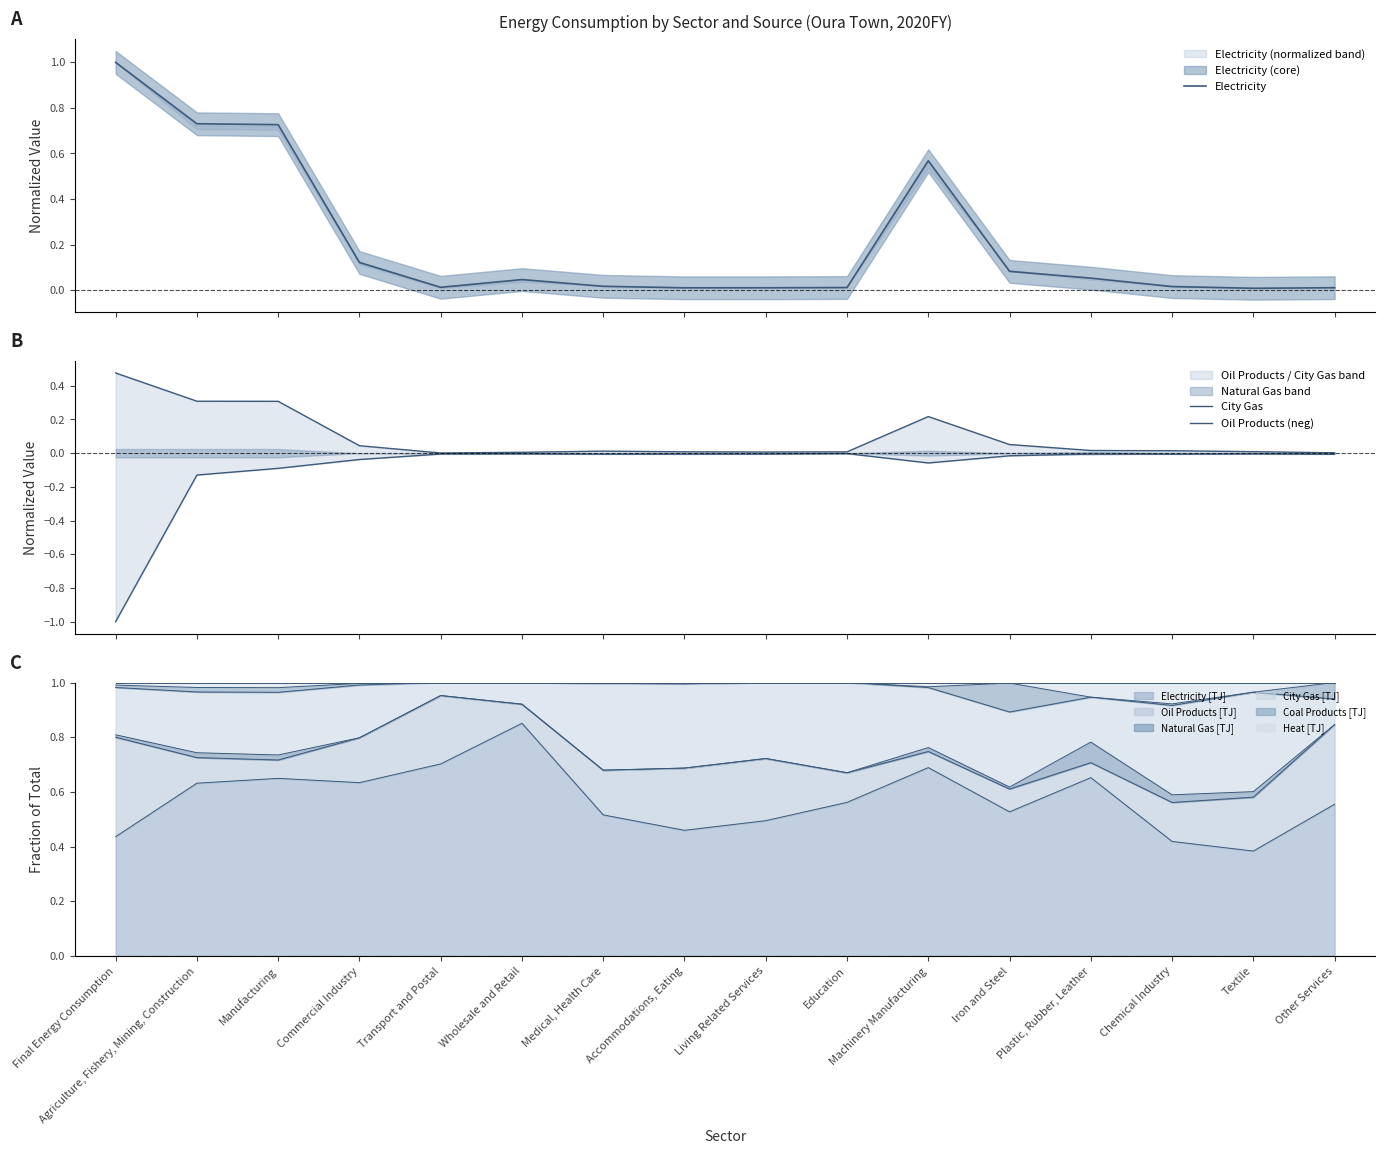

How many lines are shown in the chart?

3